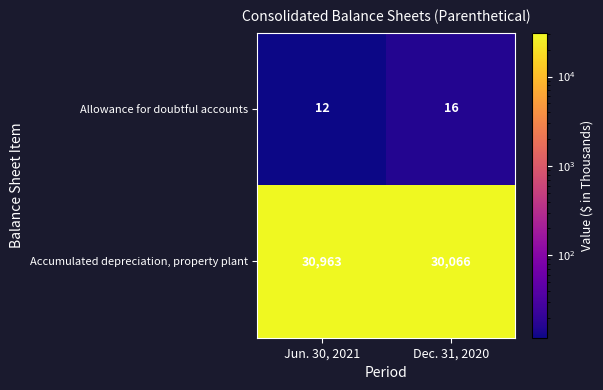

What is the approximate value of Allowance for doubtful accounts at Dec. 31, 2020?

16